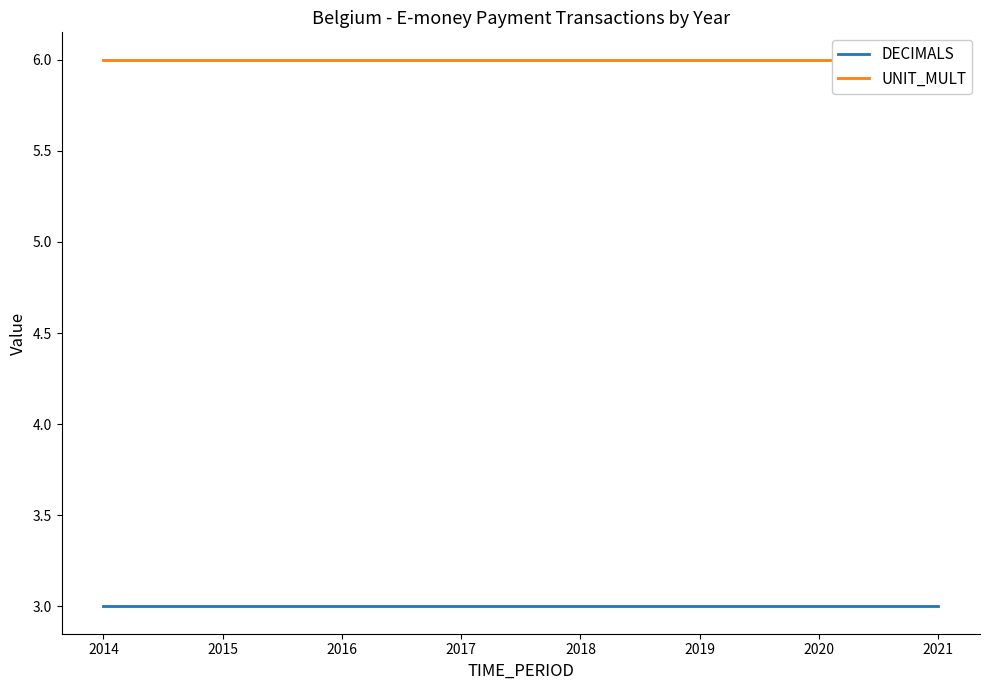

The UNIT_MULT series shows 6 at 2017. True or false?

True